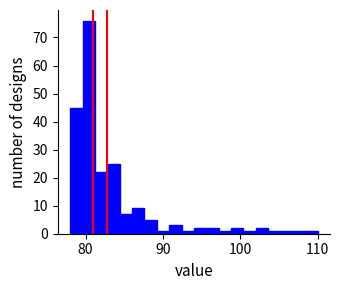

Around what value on the x-axis is the tallest bar? Give the approximate position of its centre, as read against the axis.

80